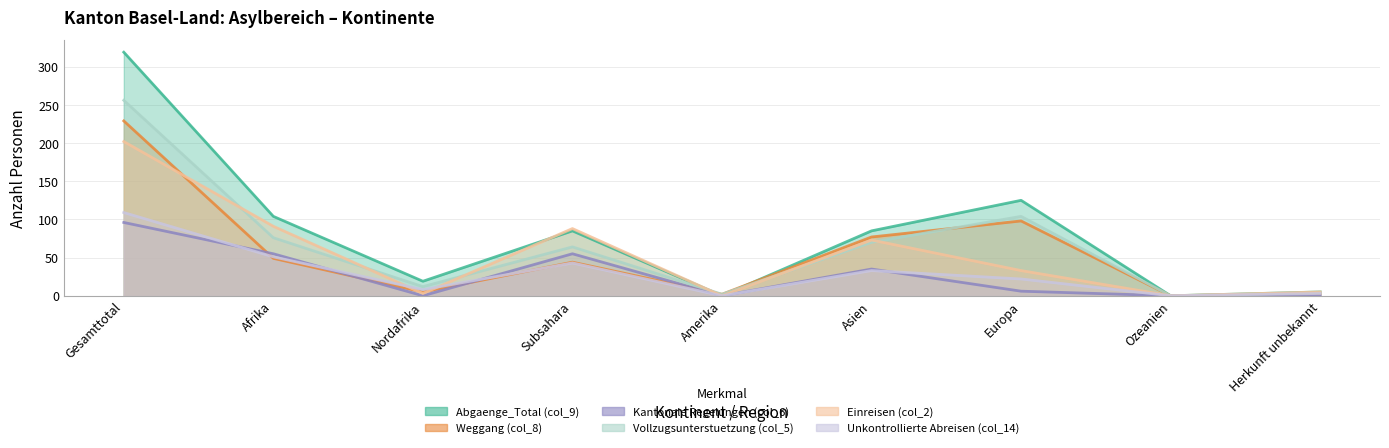

Reading right to left, extract all data points from this chart.

Abgaenge_Total (col_9): 5	0	125	85	0	85	19	104	319
Weggang (col_8): 3	0	98	77	2	44	5	49	229
Kantonale Regelungen (col_6): 0	0	6	35	0	55	0	55	96
Vollzugsunterstuetzung (col_5): 4	0	104	70	2	64	12	76	256
Einreisen (col_2): 5	0	33	73	0	88	3	91	202
Unkontrollierte Abreisen (col_14): 3	0	22	33	0	43	8	51	109